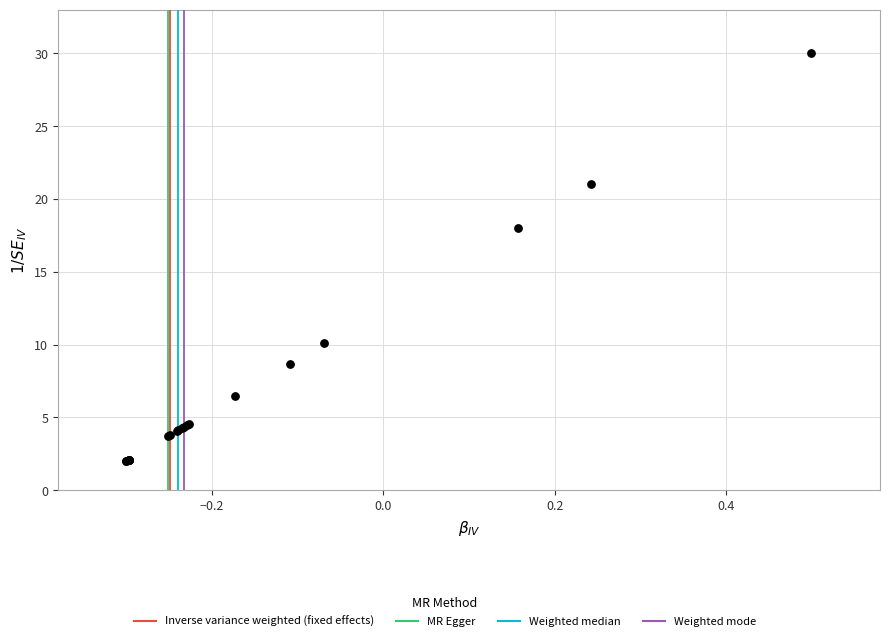

What Y value in the scatter plot is closest to 16?

18.0